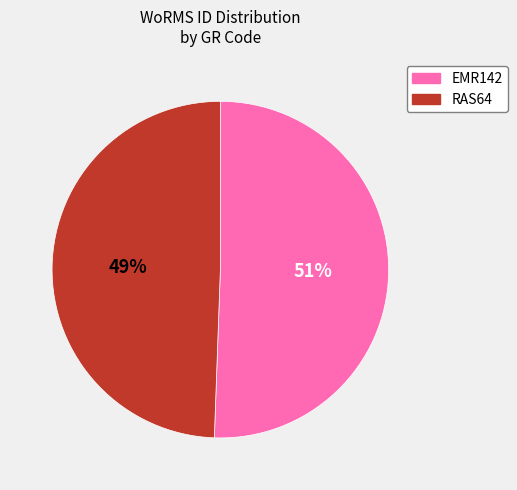

Is the sum of RAS64 and EMR142 greater than half?

Yes